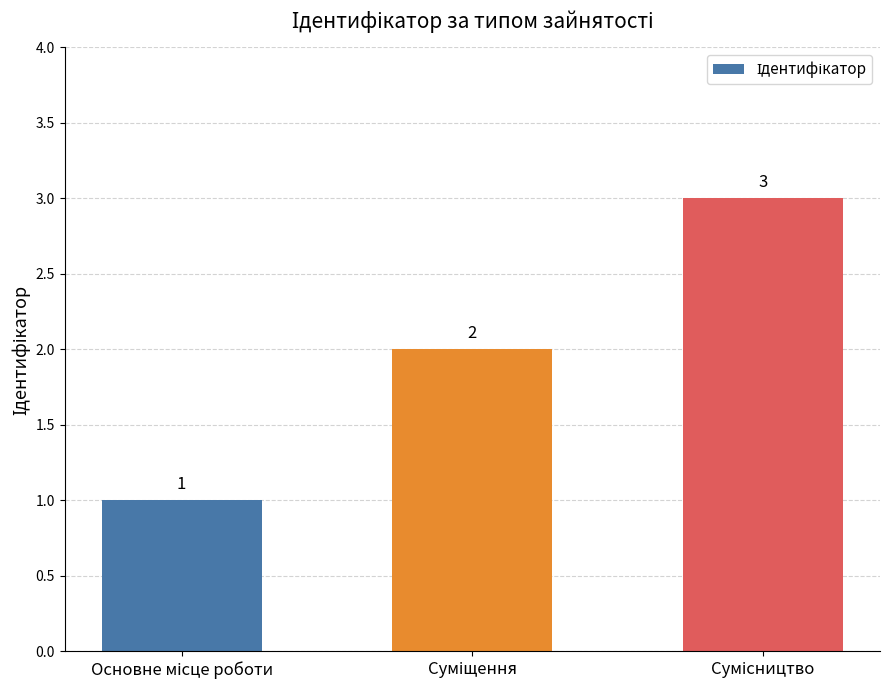

Count the values in the range 1 to 3.

3